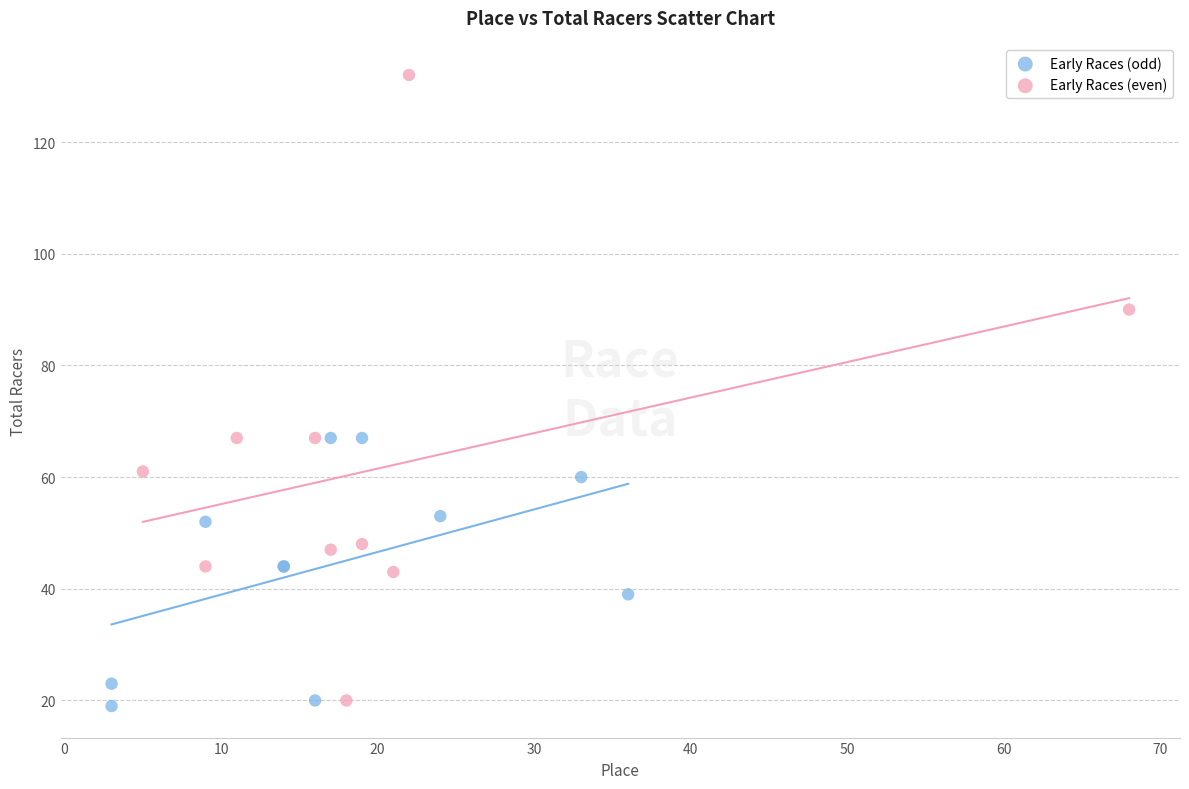

Which series reaches the maximum Y coordinate?

Early Races (even)